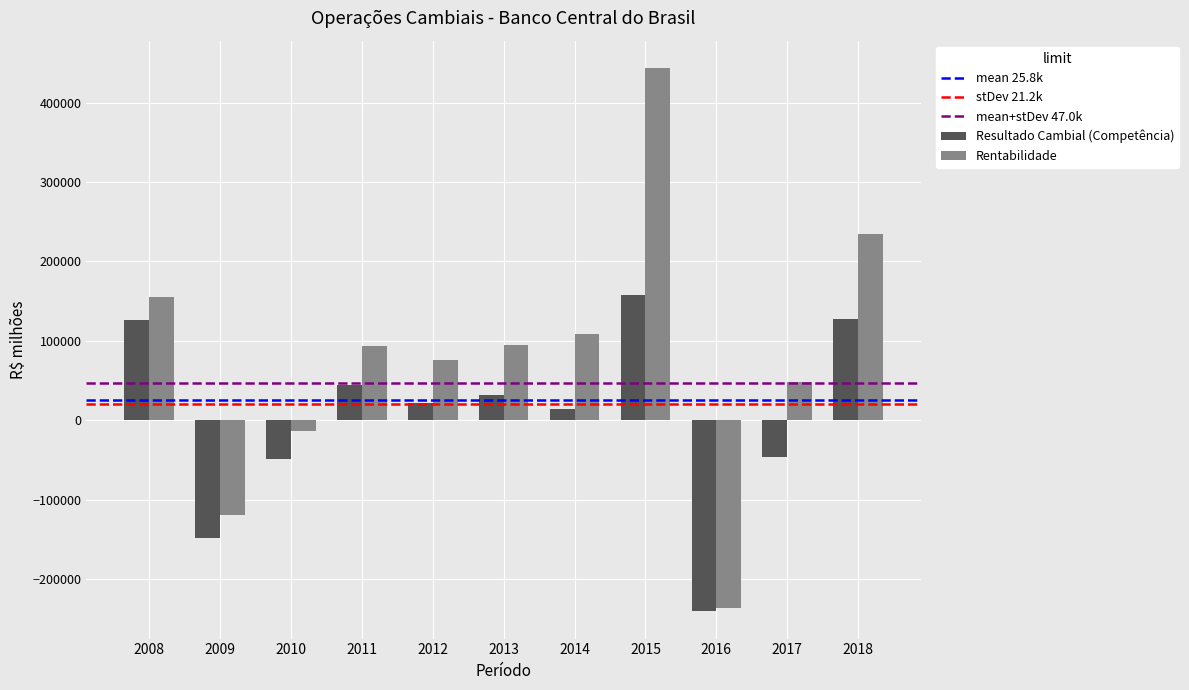

What is the sum of the Rentabilidade values at 2011 and 2016?

-141992.0